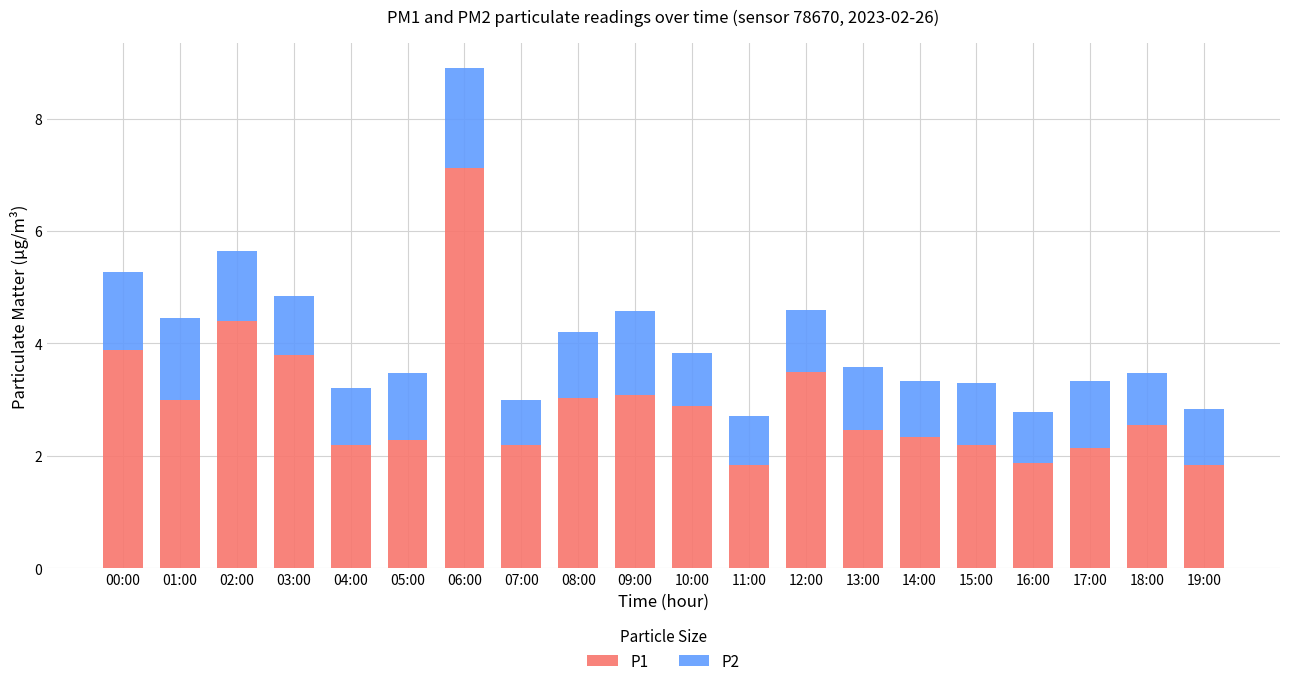

What is the total value across all series at 04:00?

3.2